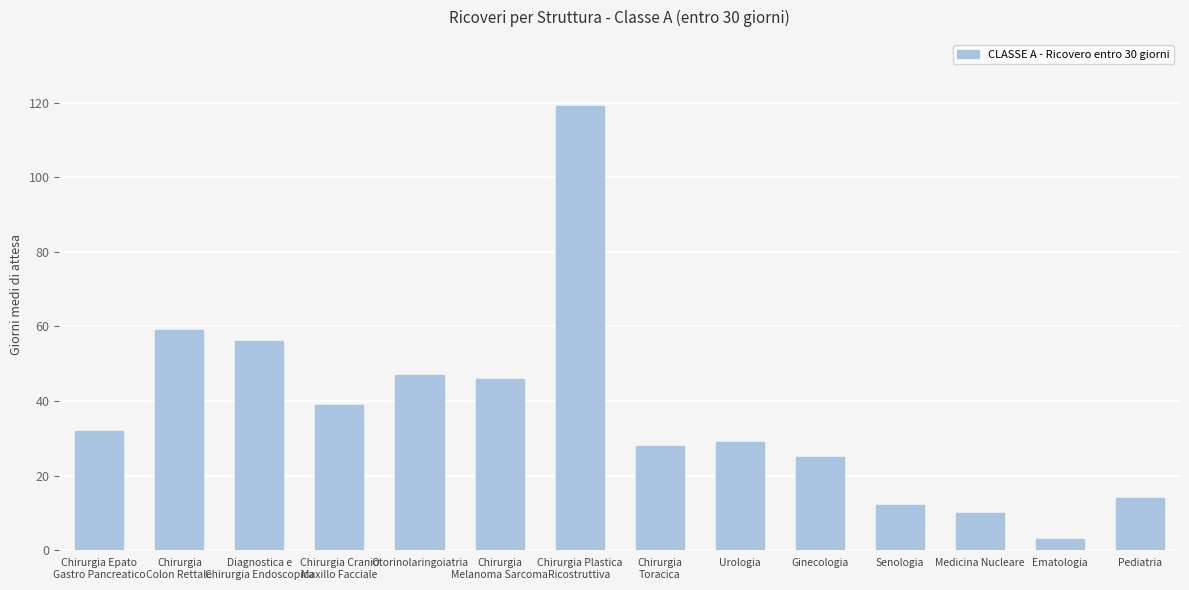

What is the sum of the values at Ginecologia and Urologia?

54